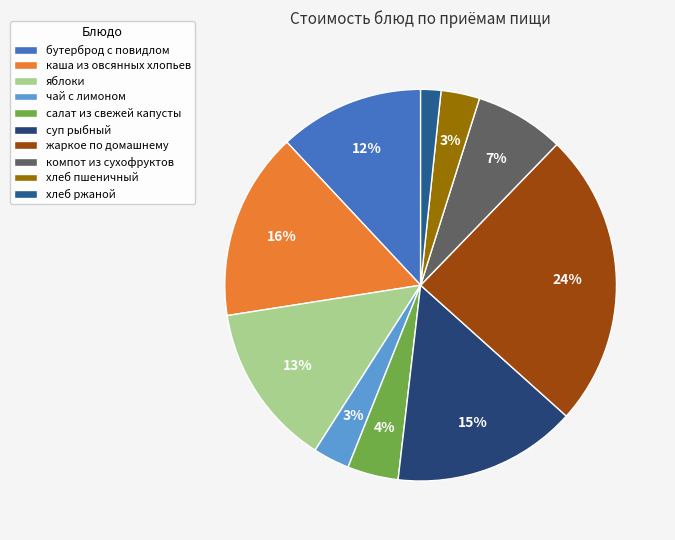

Combined, do салат из свежей капусты and яблоки account for over 50%?

No